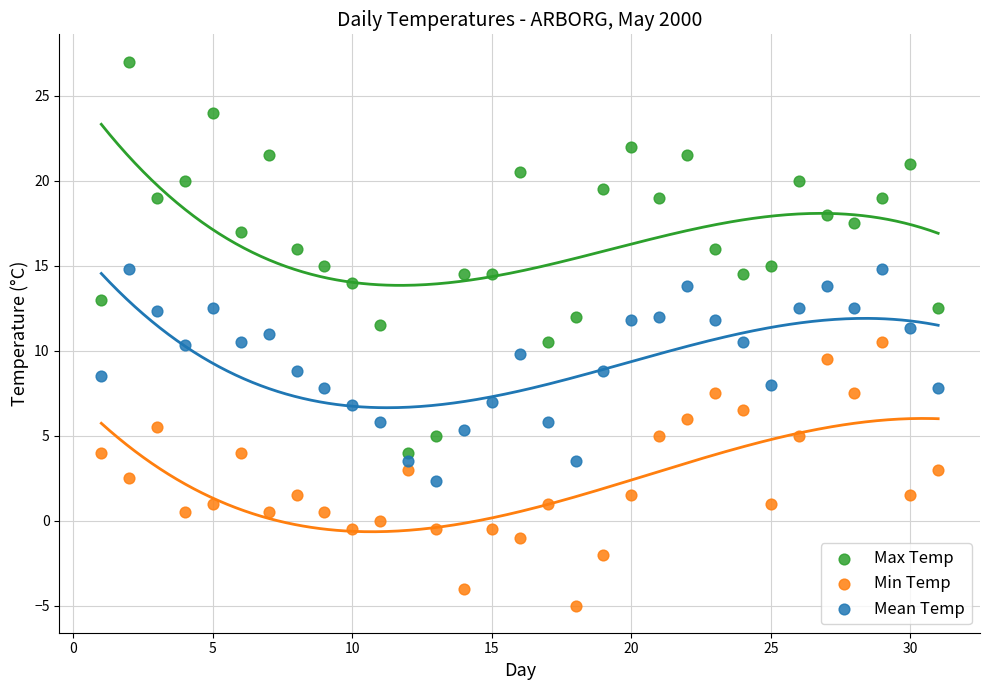

What are all the series names shown in the legend?

Max Temp, Min Temp, Mean Temp